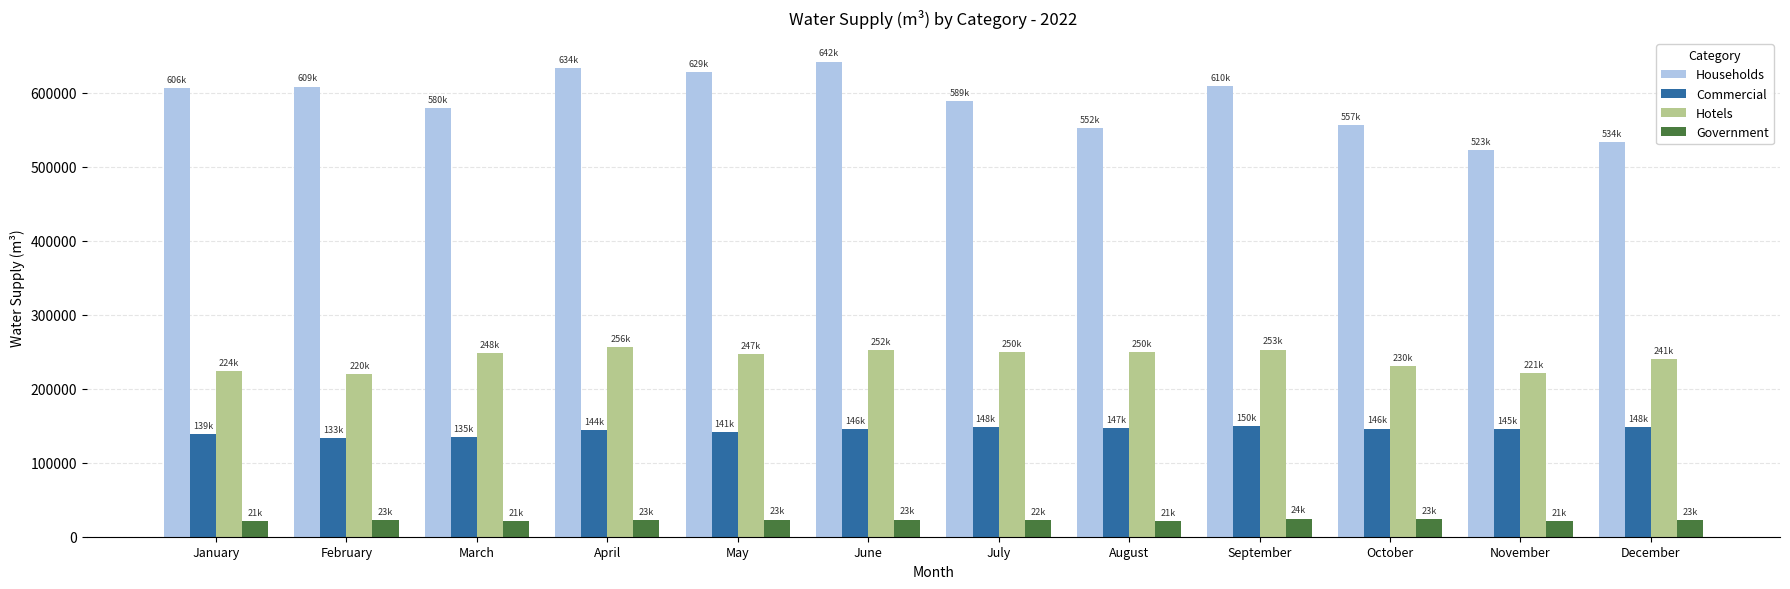

Are the bars horizontal?

No